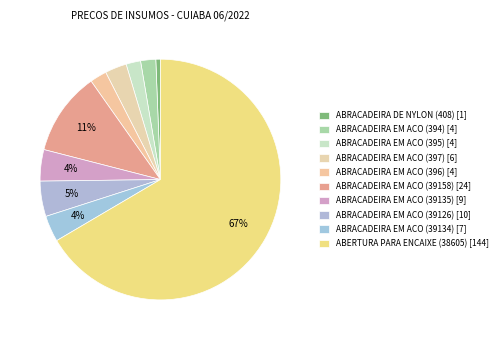

Rank the categories by value from highest to lowest.

ABERTURA PARA ENCAIXE (38605), ABRACADEIRA EM ACO (39158), ABRACADEIRA EM ACO (39126), ABRACADEIRA EM ACO (39135), ABRACADEIRA EM ACO (39134), ABRACADEIRA EM ACO (397), ABRACADEIRA EM ACO (396), ABRACADEIRA EM ACO (394), ABRACADEIRA EM ACO (395), ABRACADEIRA DE NYLON (408)